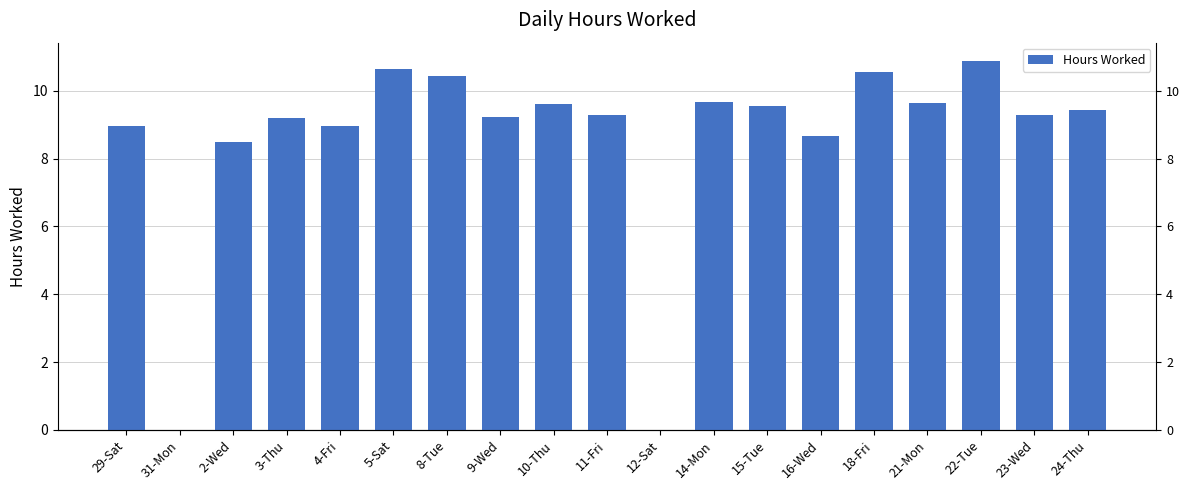

The value at 11-Fri is 14.4. True or false?

False